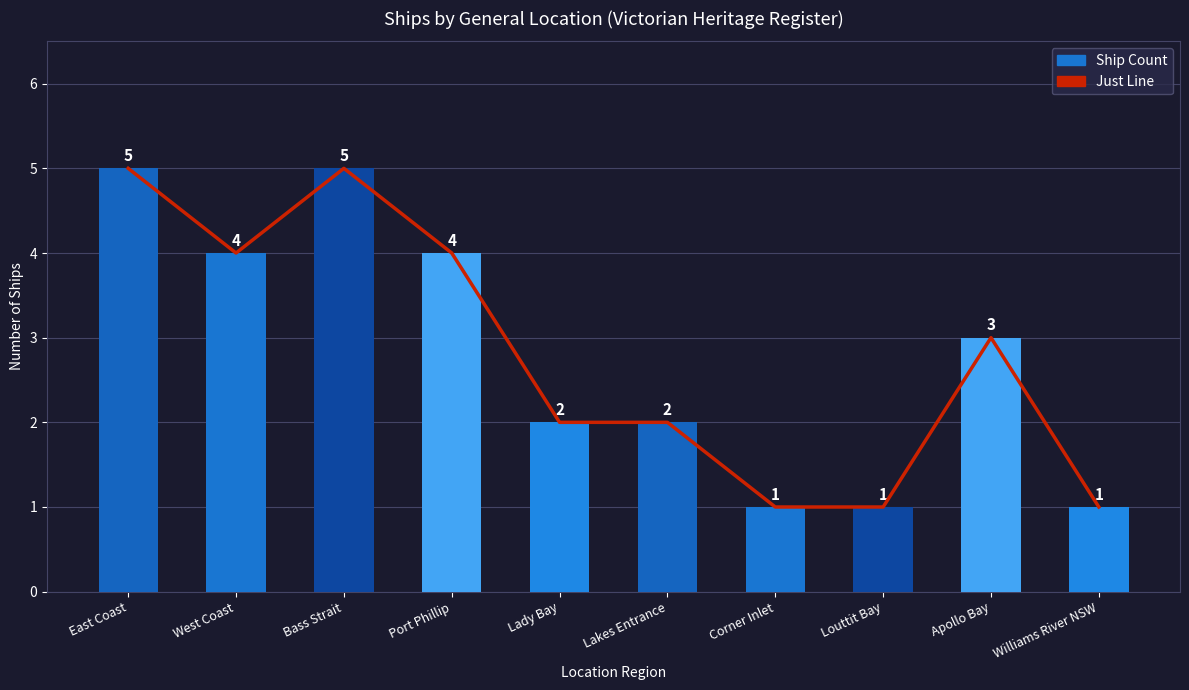

Which series has the largest total across all categories?

Just Line